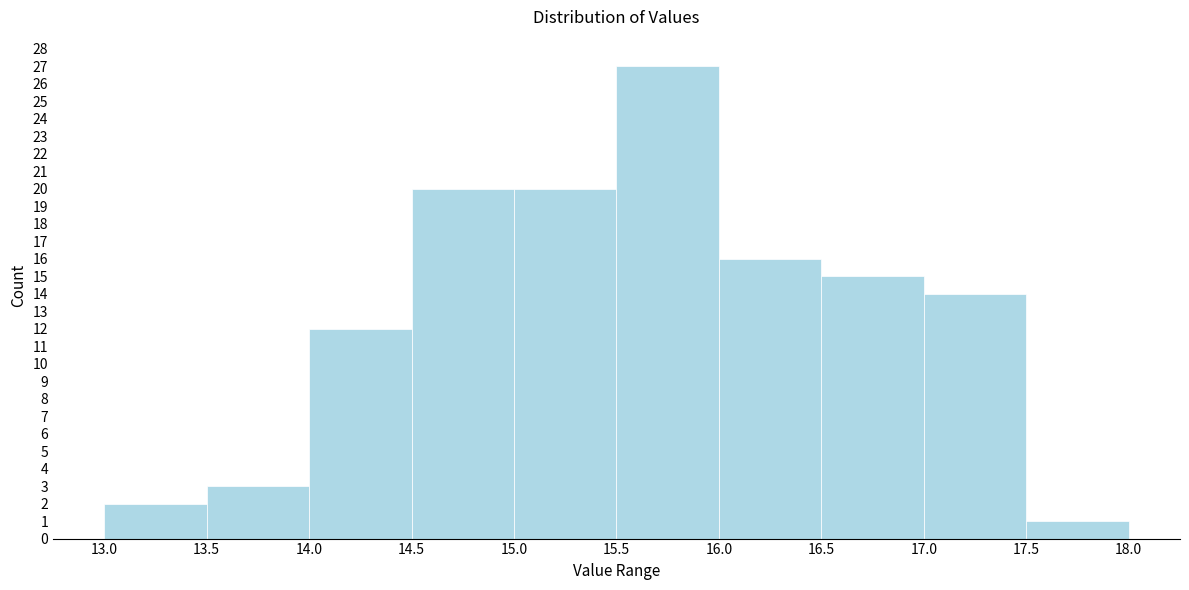

Reading left to right, transcribe this chart: for each bar, give the range it covers on the x-axis and its height. The values are not printed on the chart, so give them approximately, as read against the axis.

13.0 to 13.5: 2
13.5 to 14.0: 3
14.0 to 14.5: 12
14.5 to 15.0: 20
15.0 to 15.5: 20
15.5 to 16.0: 27
16.0 to 16.5: 16
16.5 to 17.0: 15
17.0 to 17.5: 14
17.5 to 18.0: 1